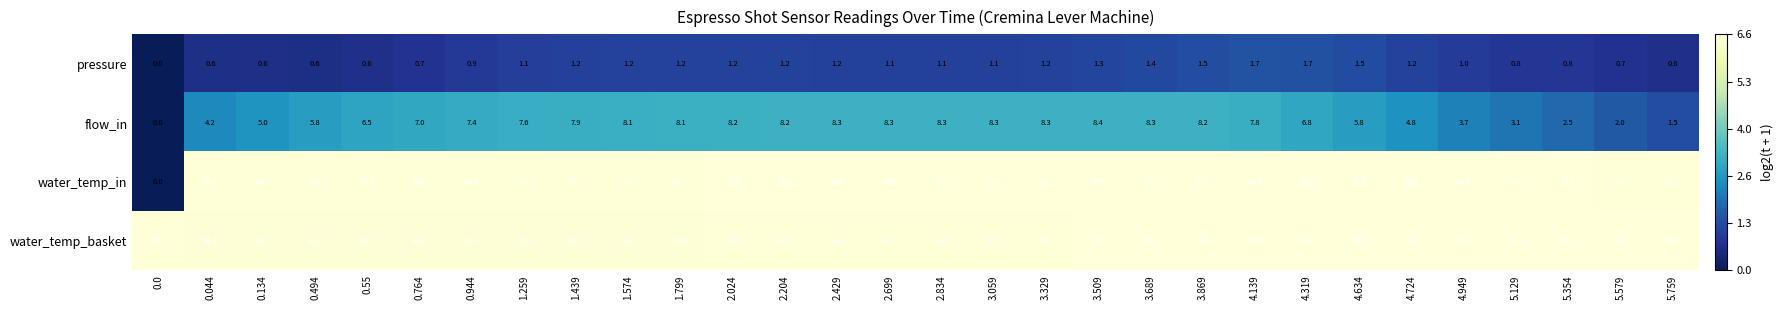

Rank the series by their maximum value, from highest to lowest.

water_temp_in, water_temp_basket, flow_in, pressure